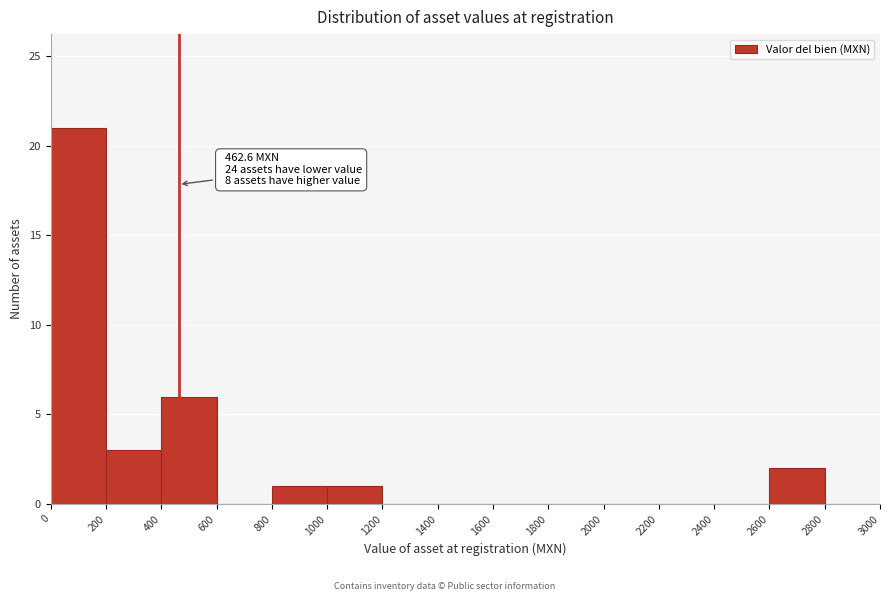

Which range on the x-axis has the tallest bar?

0 to 200